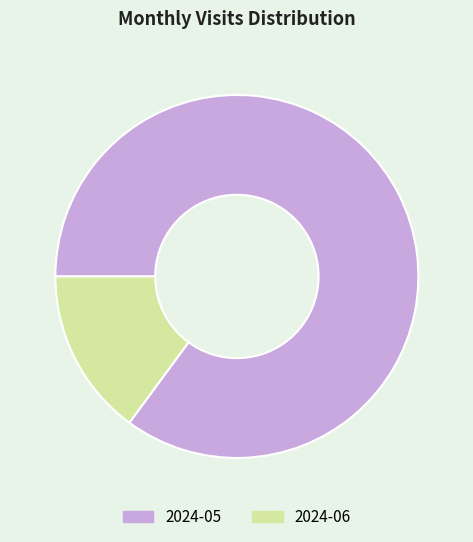

Which category has the biggest portion of the pie?

2024-05